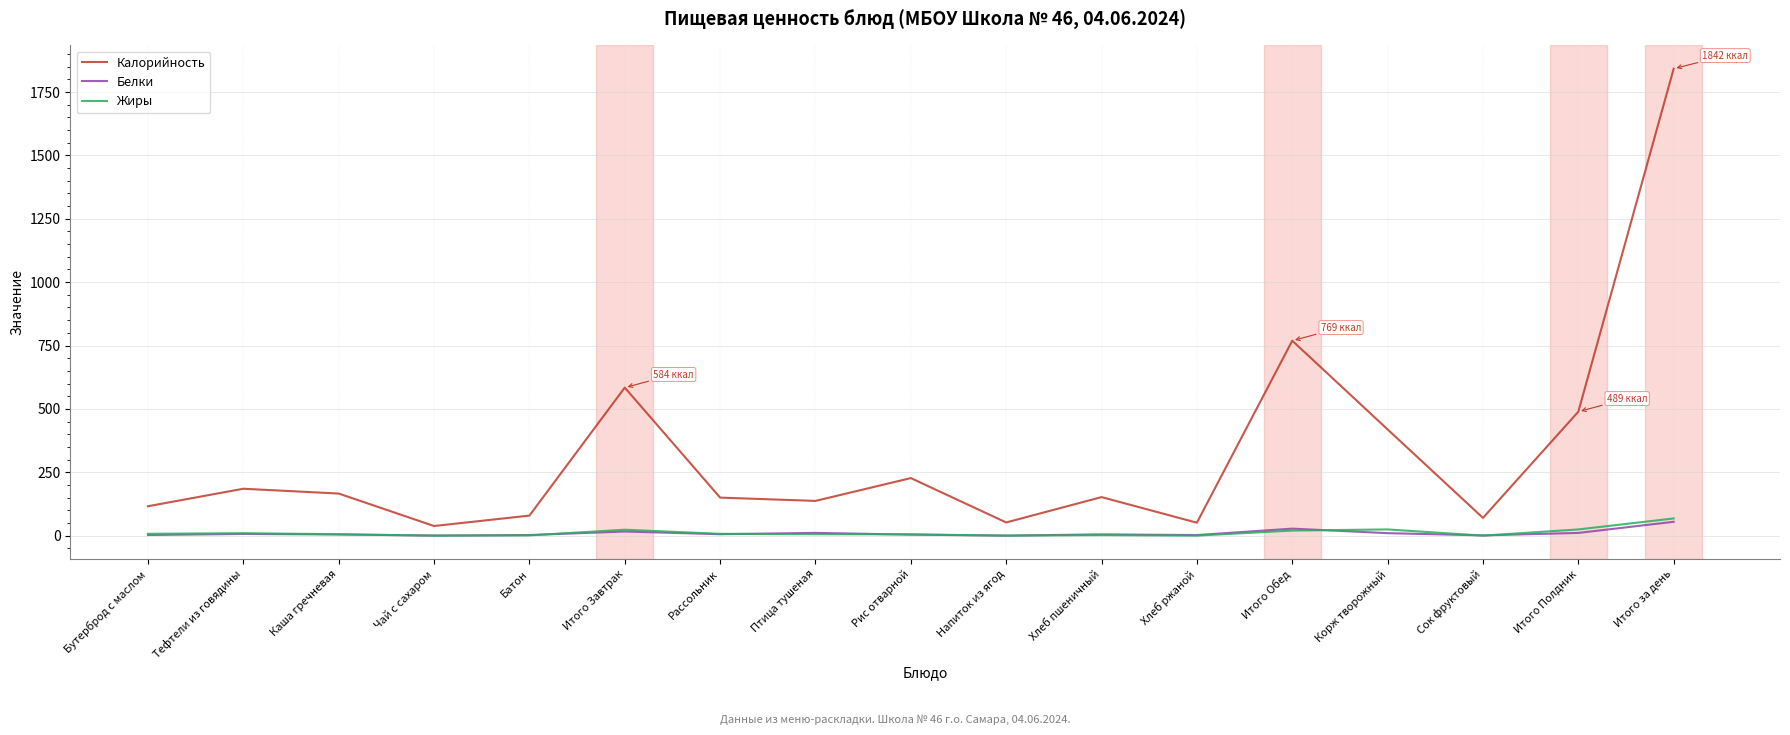

Between which two adjacent categories do Белки and Жиры first intersect?

Каша гречневая and Чай с сахаром